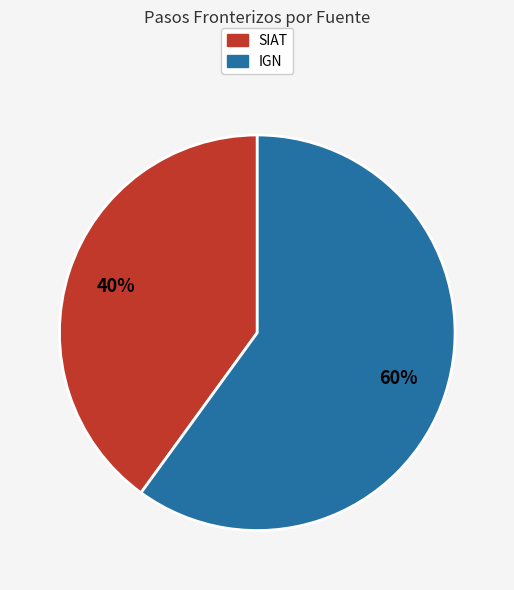

How many segments does this pie chart have?

2